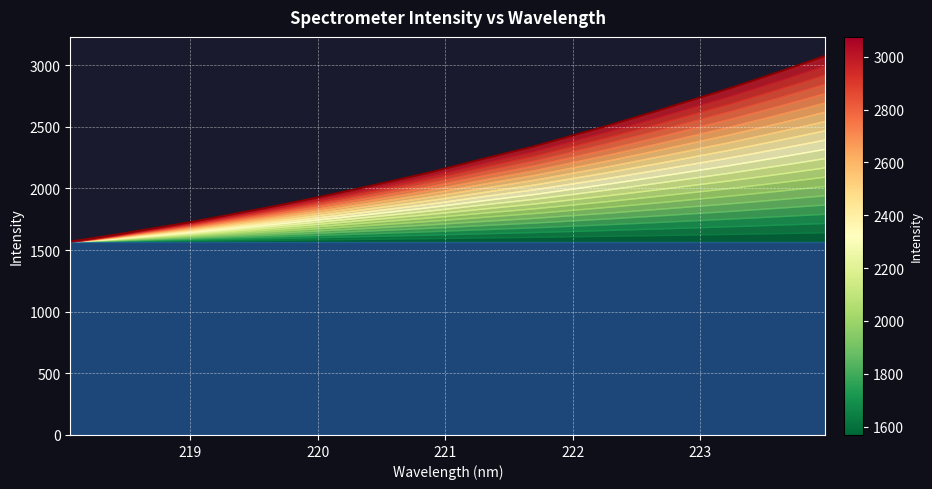

How many values are below 2191?

16